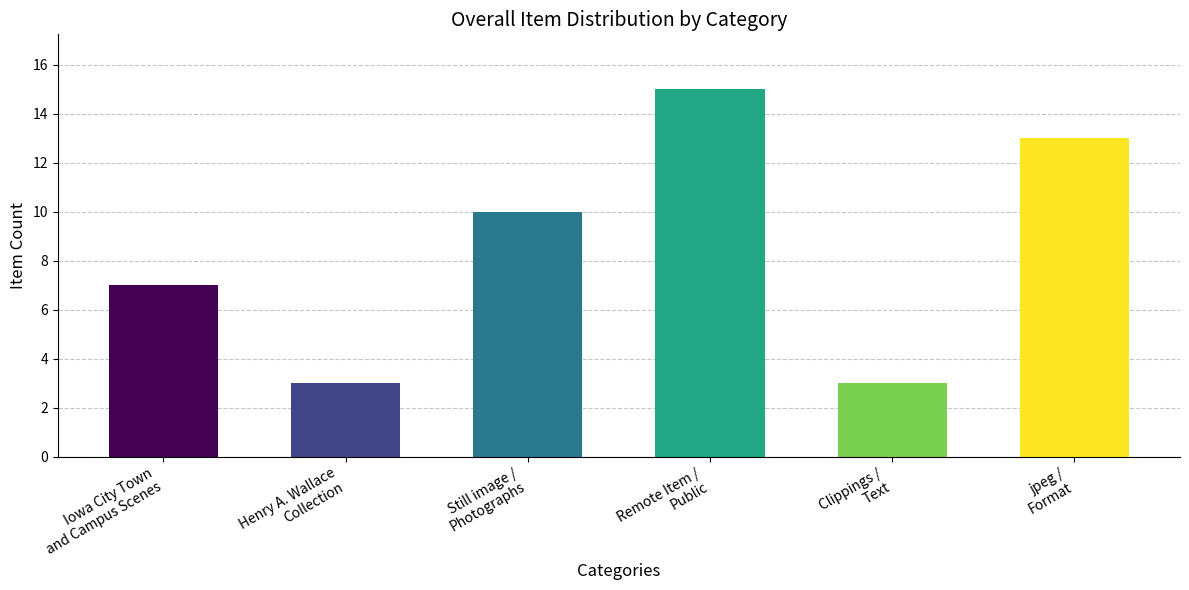

What is the difference between the second highest and second lowest values?

10